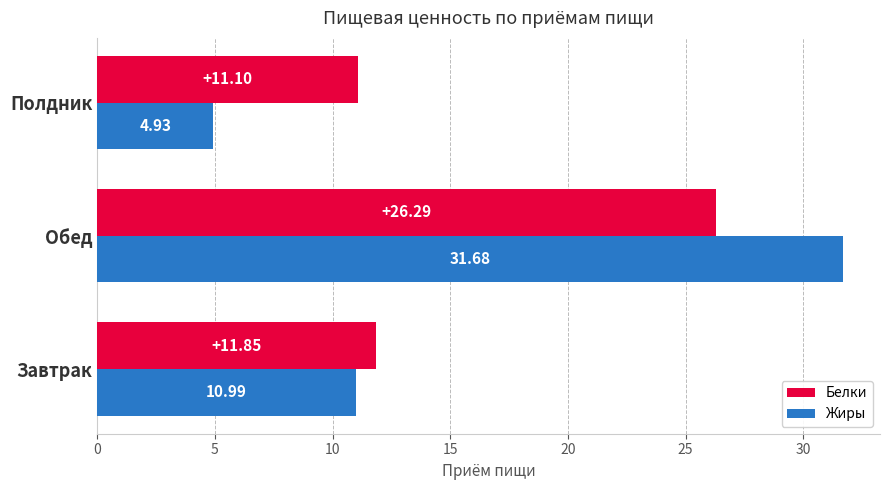

Rank the categories by Белки value from highest to lowest.

Обед, Завтрак, Полдник